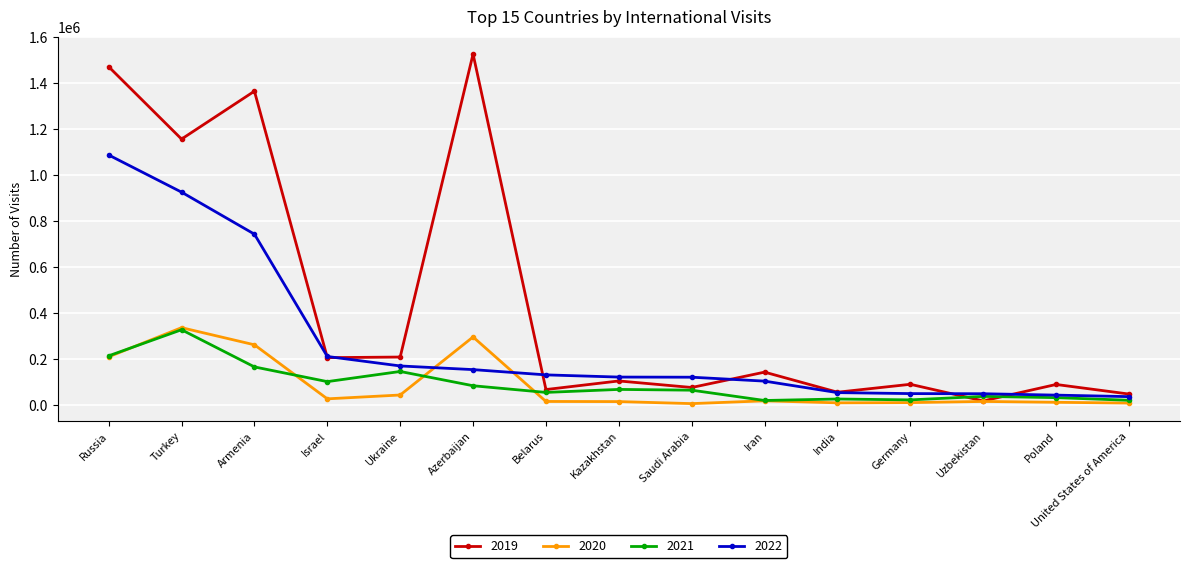

True or false: 2019 has a value of 1927524 at Armenia.

False